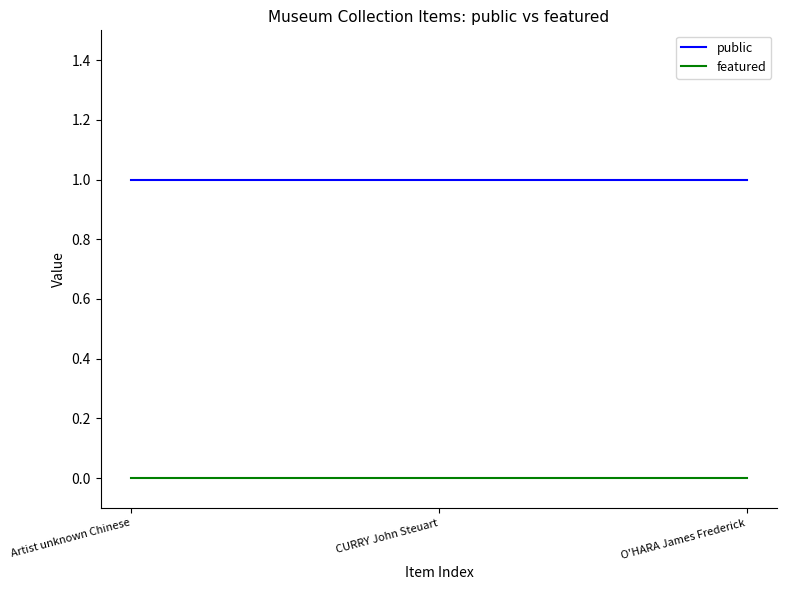

What is the average value of the public series?

1